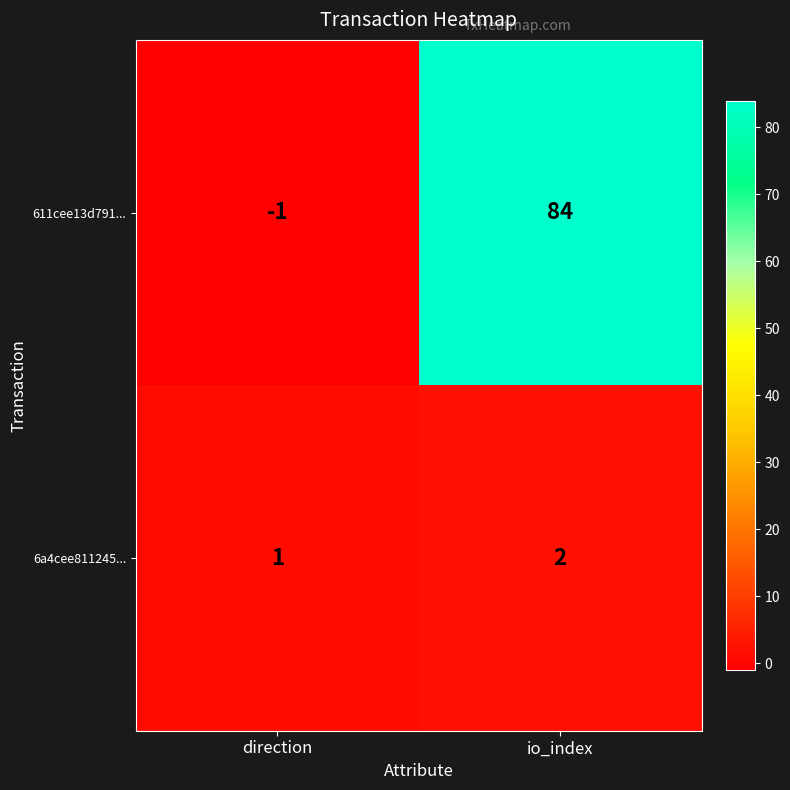

What is the sum of all 6a4cee811245... values?

3